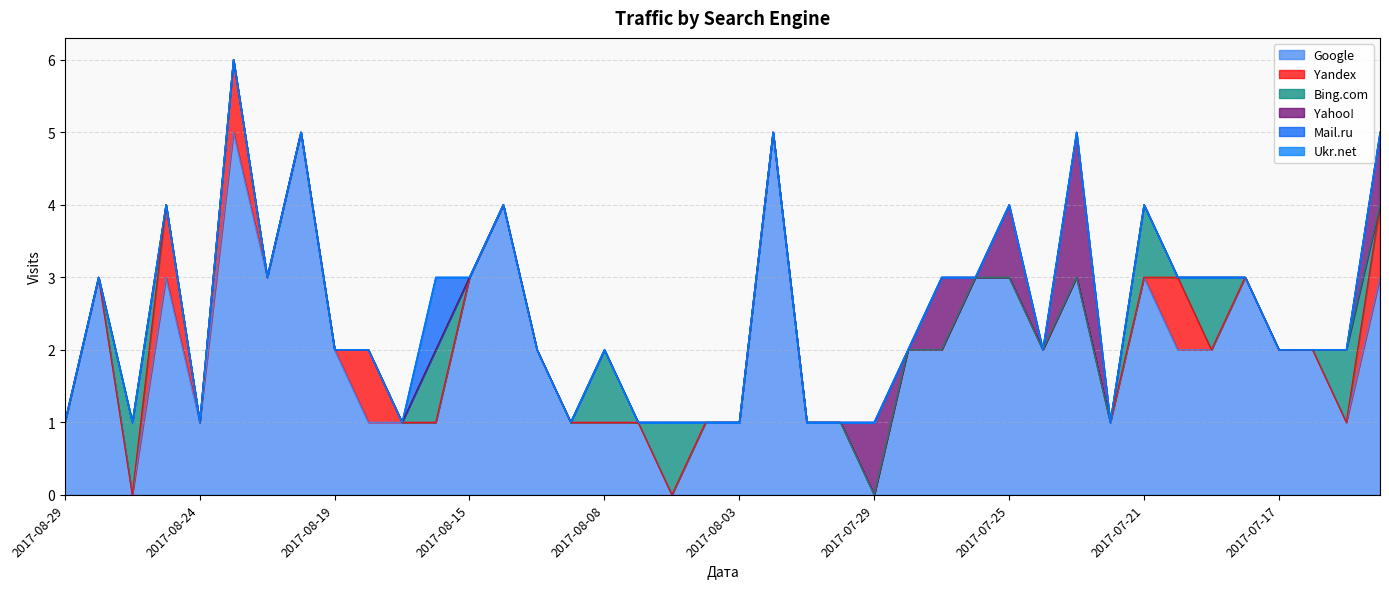

True or false: Yahoo! and Yandex intersect in this chart.

False